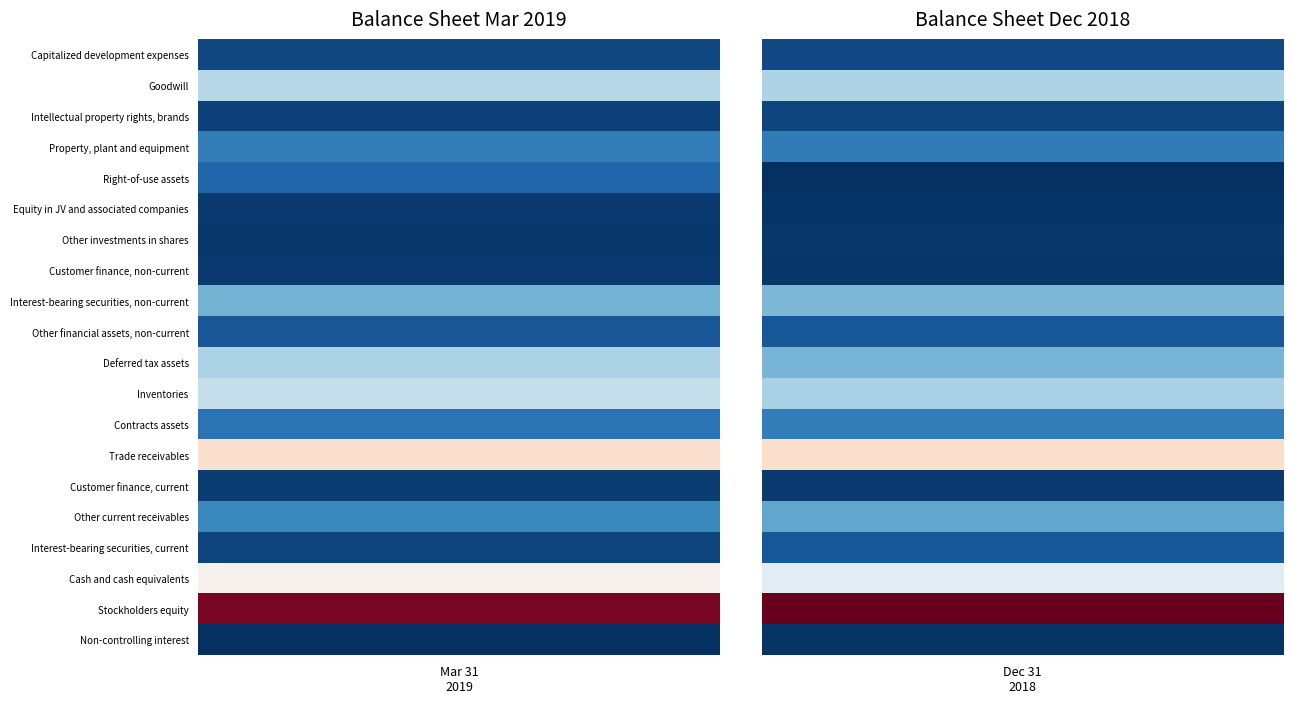

At how many categories does at least one series exceed 85976?

1